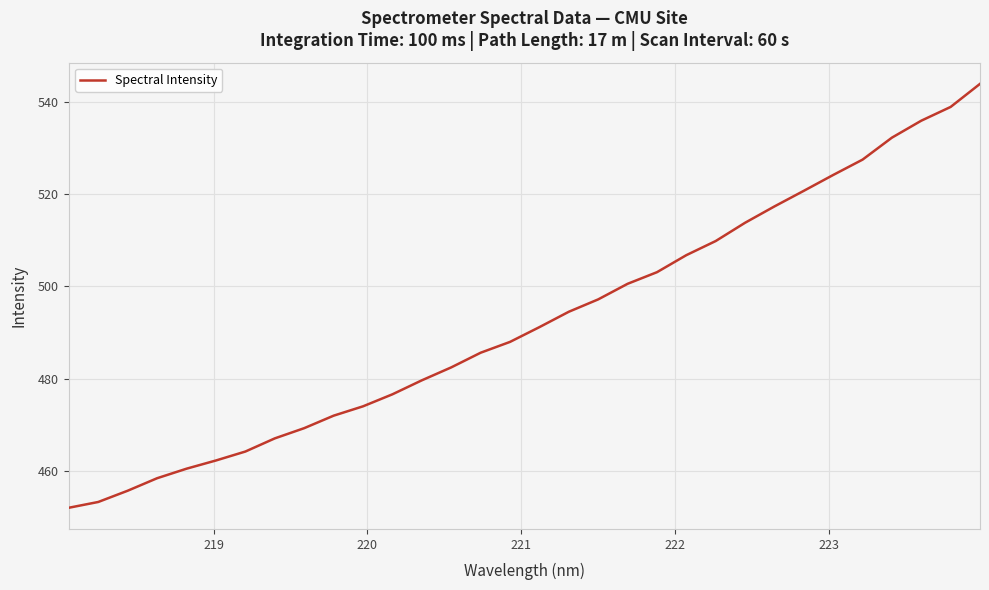

What is the smallest value displayed?

452.0